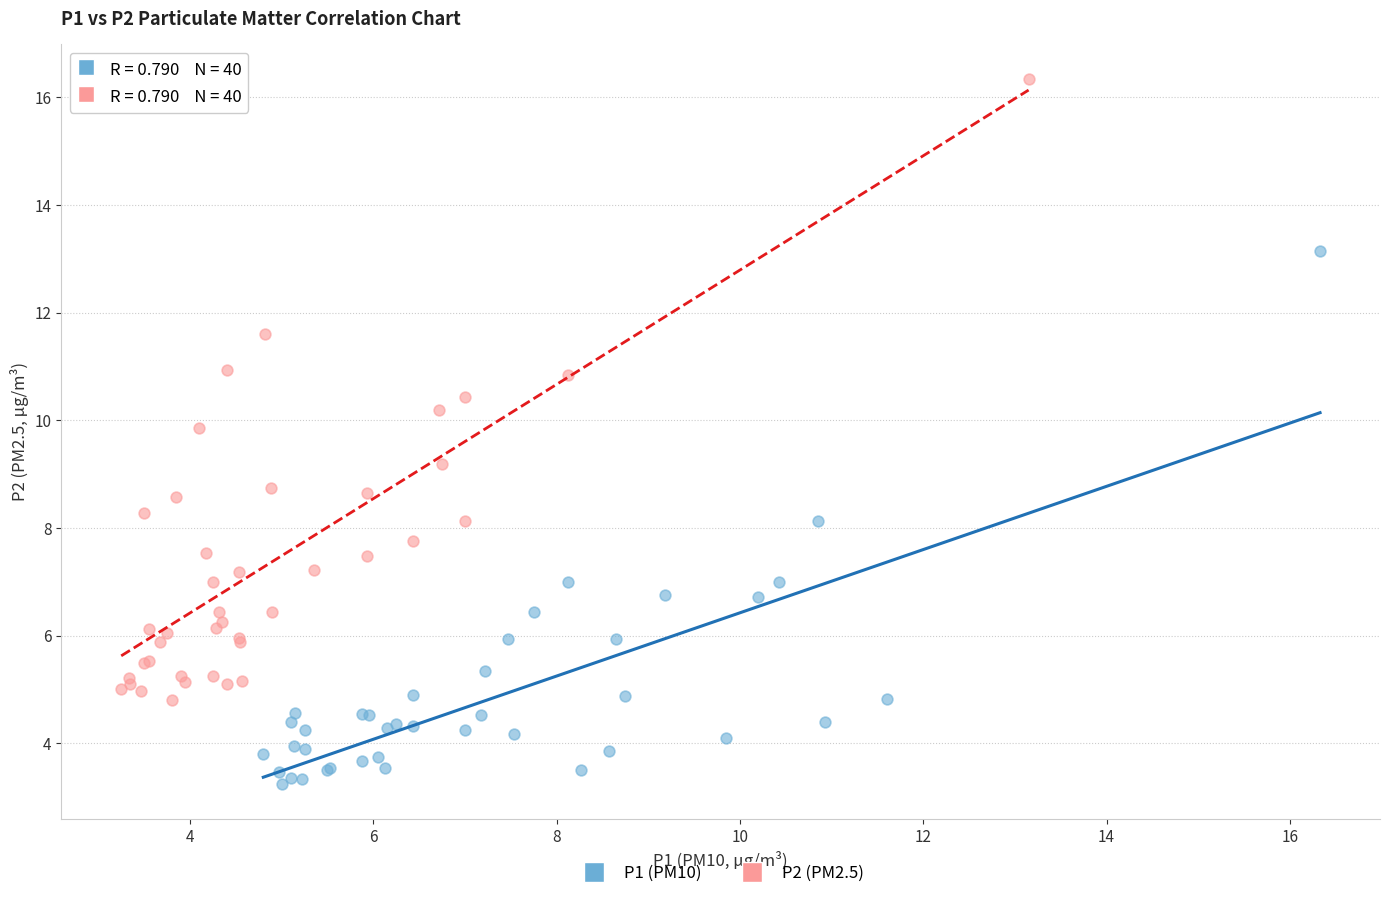

Which series reaches the maximum Y coordinate?

P2 (PM2.5)